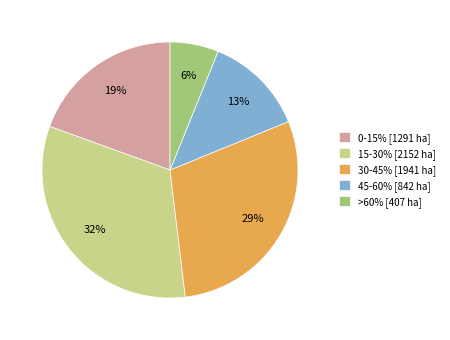

Is it true that 0-15% is 19% of the pie?

True